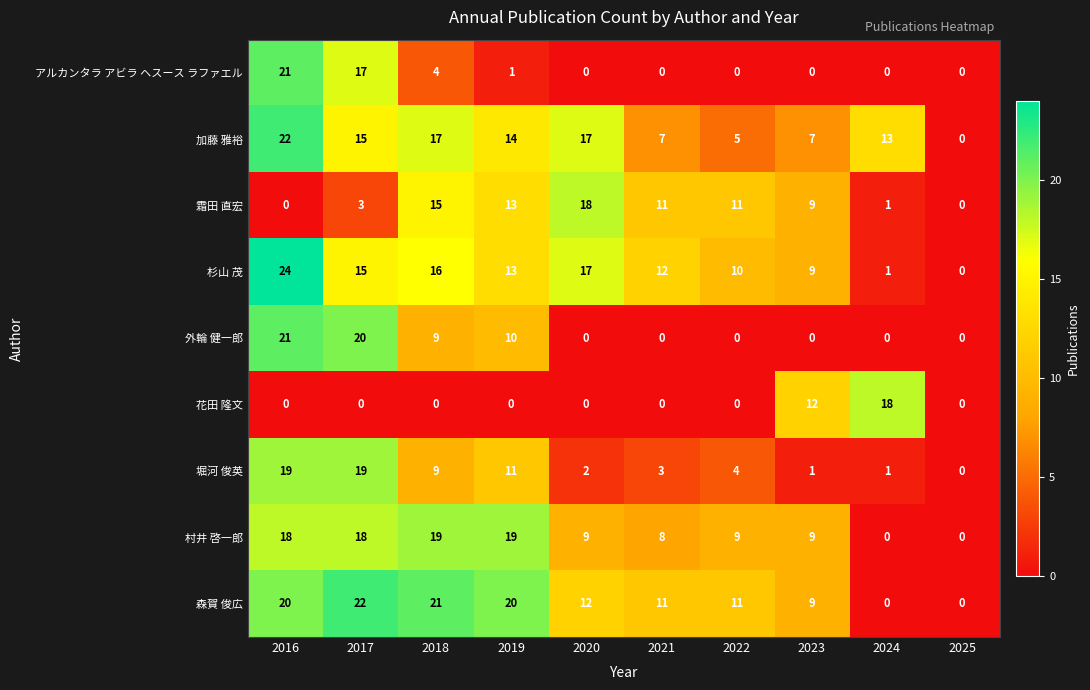

What is the difference between the highest and lowest values at 2023?

12